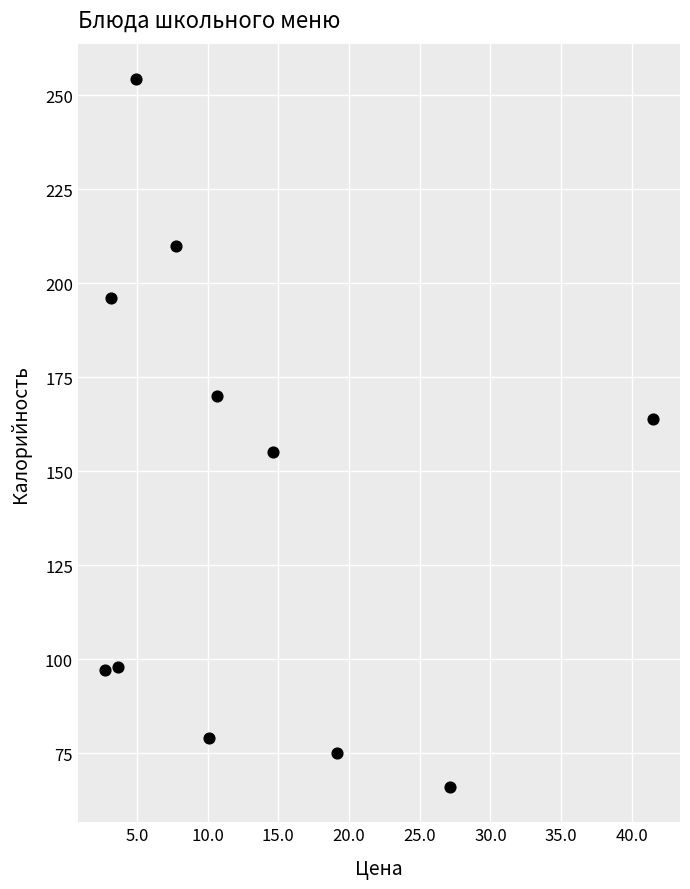

What is the average Y value?

142.2